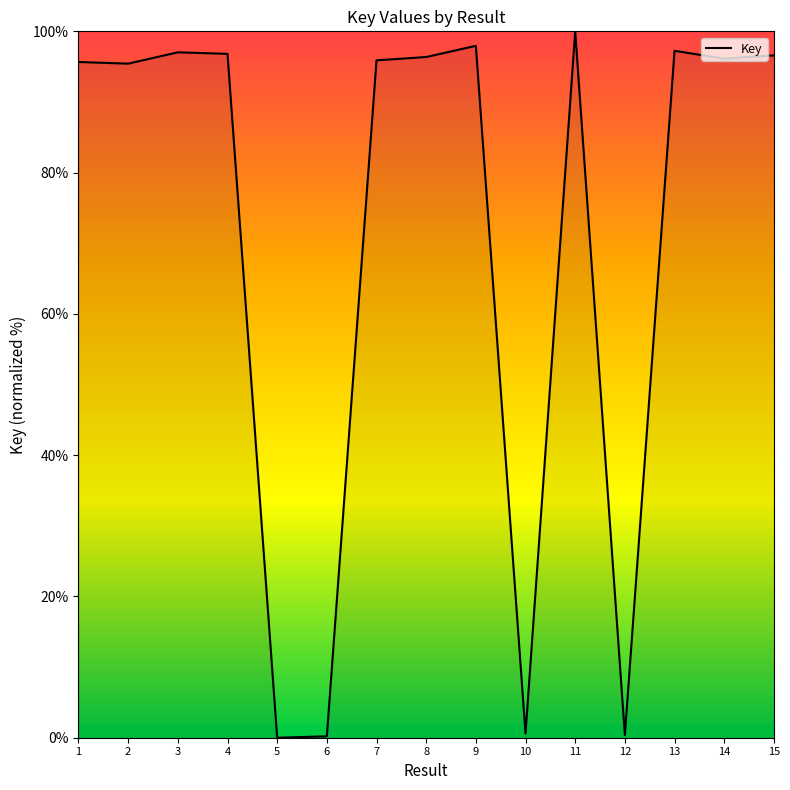

What is the maximum value shown in the chart?

100.0